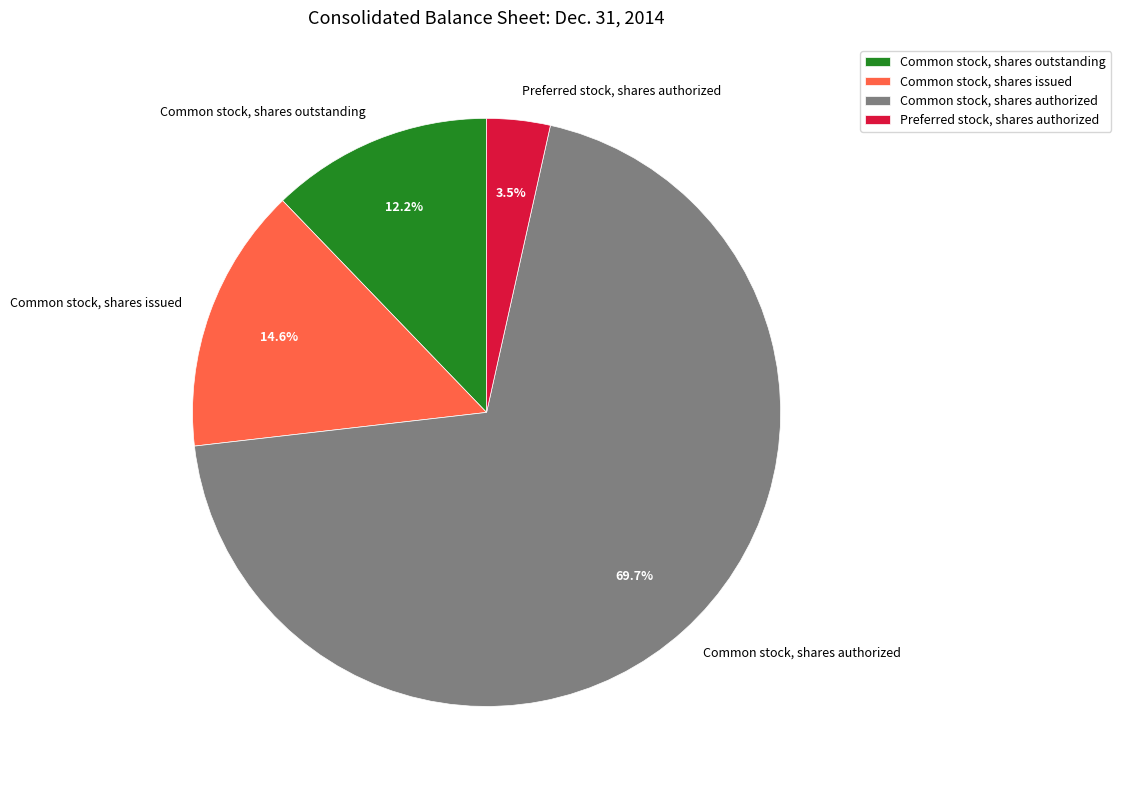

To the nearest percent, what is the difference between the largest and smallest slice percentages?

66%